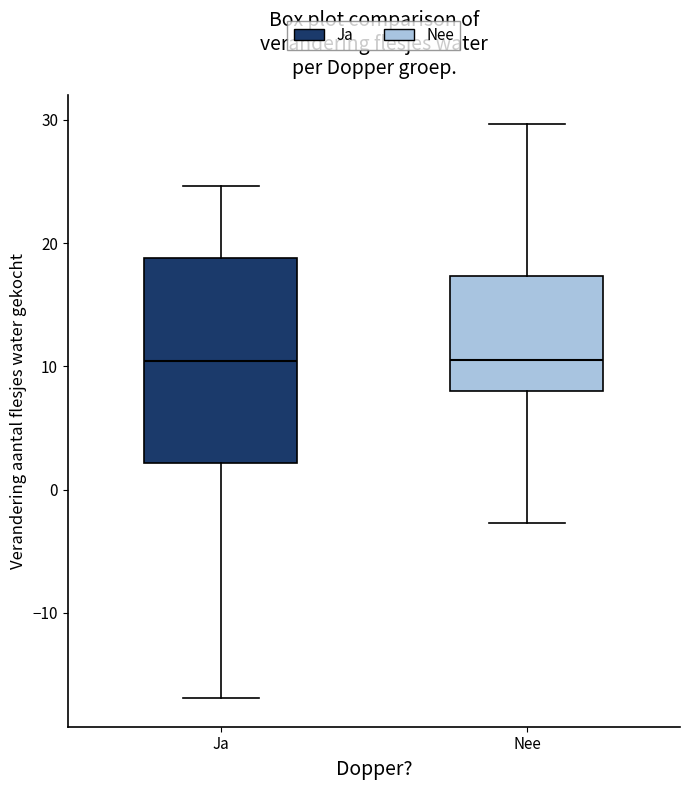

Where does the upper whisker of the box for Nee end on the y-axis? The values are not printed on the chart, so give them approximately, as read against the axis.

30